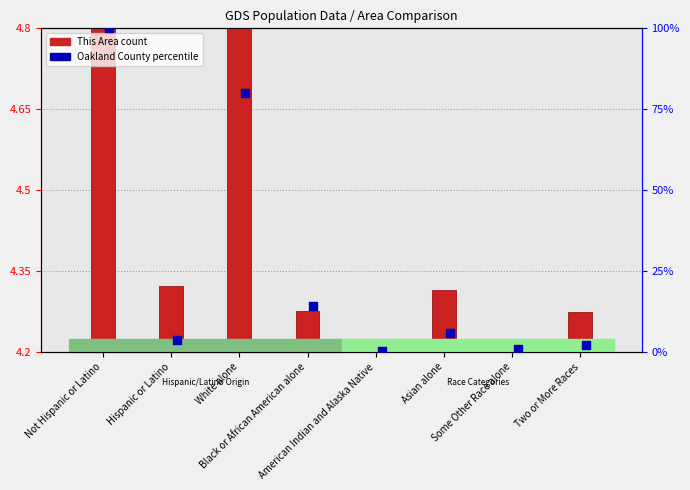

At how many categories does at least one series exceed 65?

2